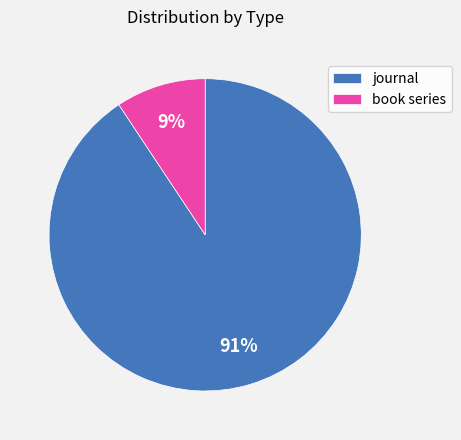

Rank the categories by value from highest to lowest.

journal, book series